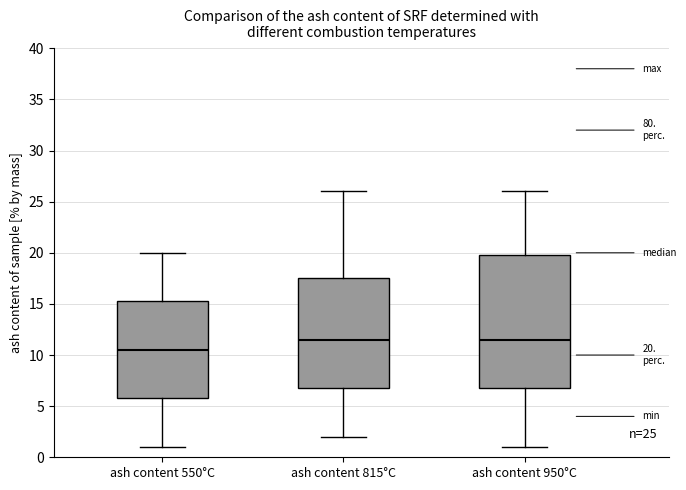

Comparing the boxes themselves (not the whiskers), which one is the tallest?

ash content 950°C